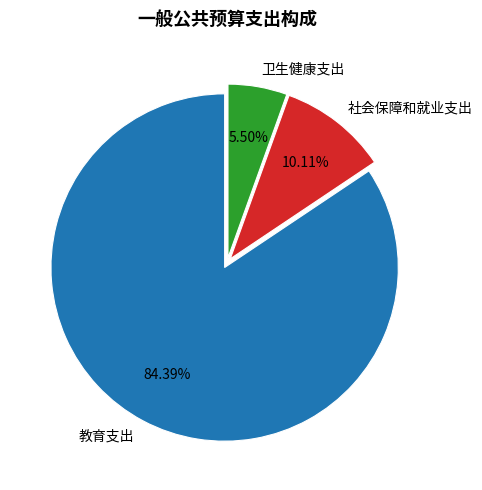

Does 教育支出 represent more than half of the total?

Yes